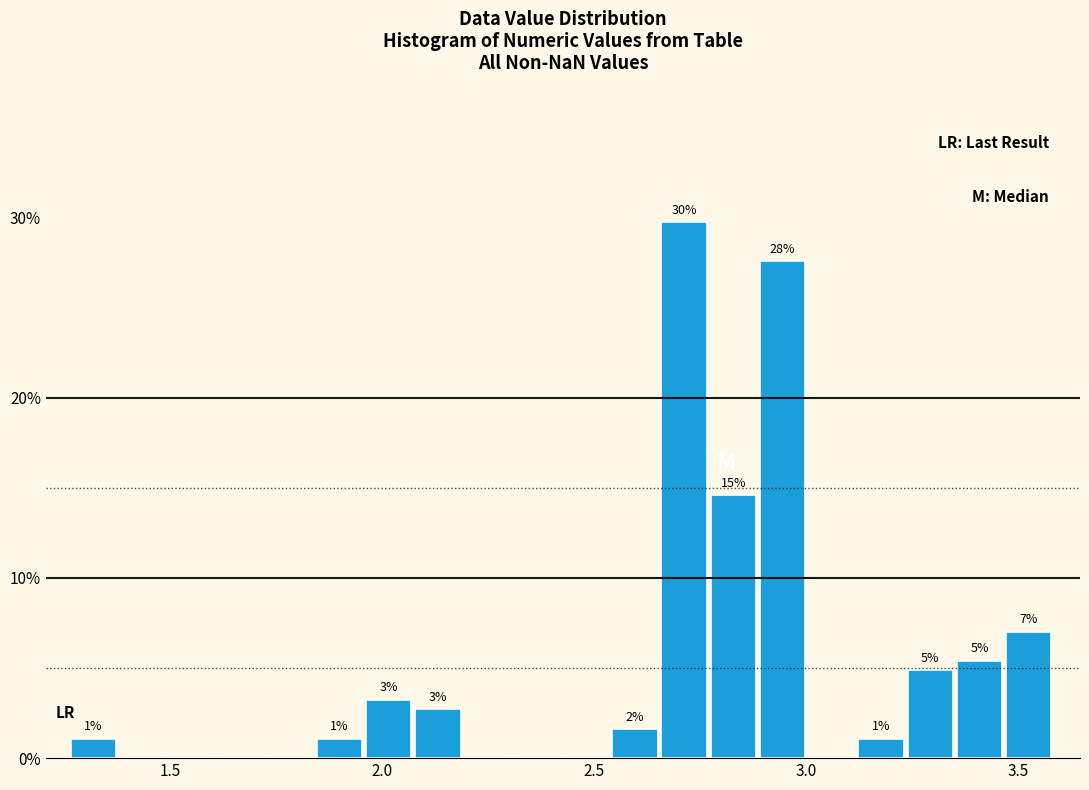

Read against the x-axis, roughly where is the centre of the tallest bar?

2.70